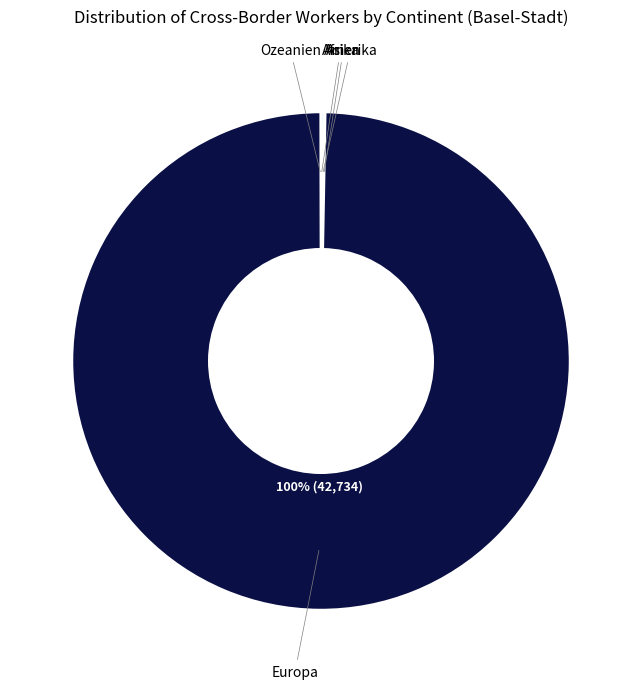

To the nearest percent, what is the average slice percentage?

20%